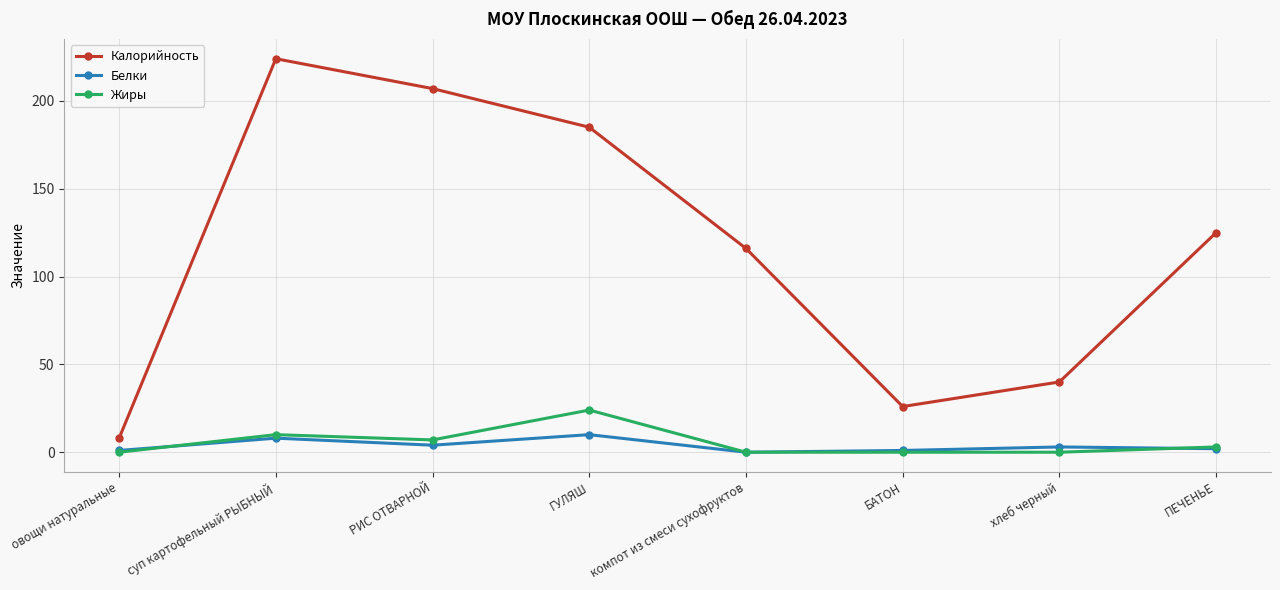

Which series has the largest range (max minus min)?

Калорийность